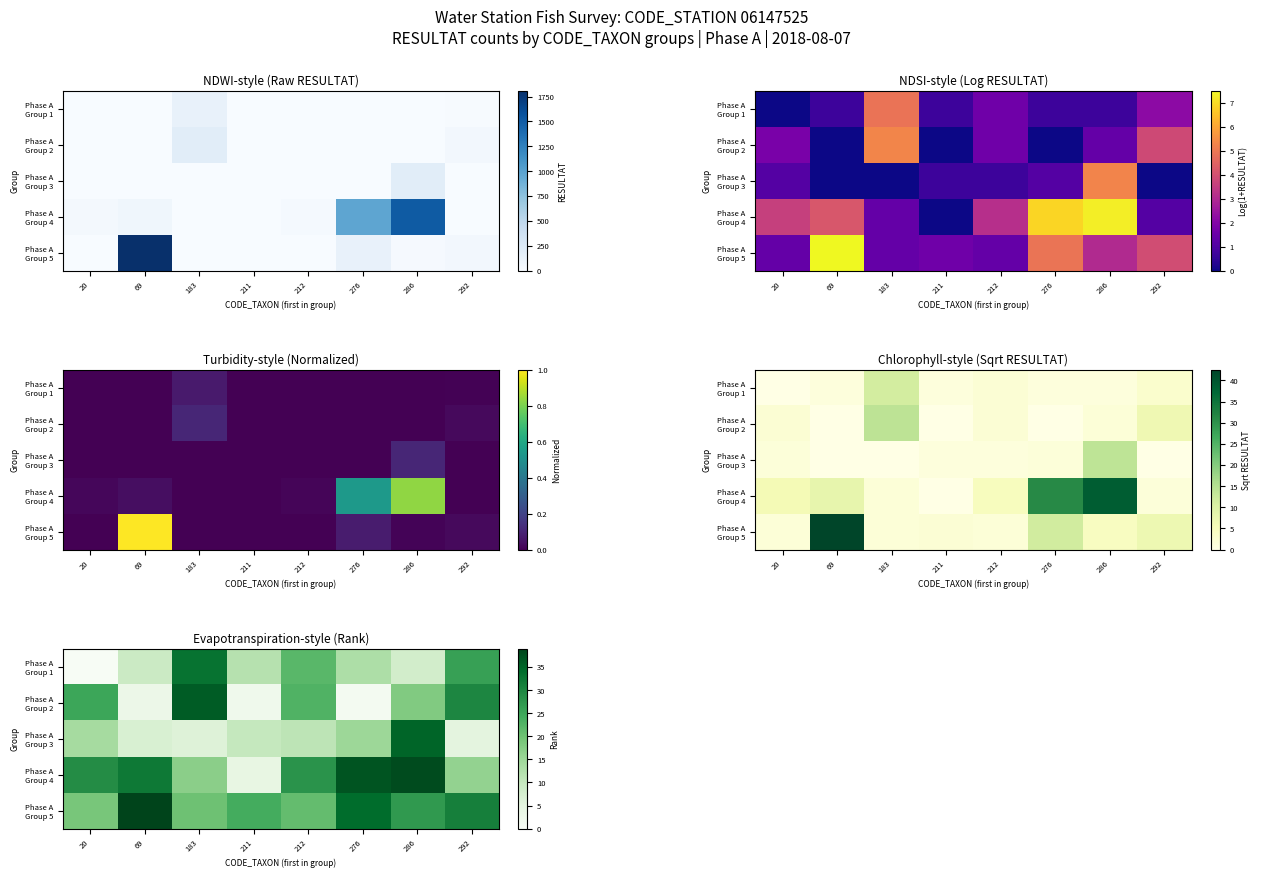

Rank the series at 183 from highest to lowest value.

Phase A Group 2, Phase A Group 1, Phase A Group 5, Phase A Group 4, Phase A Group 3